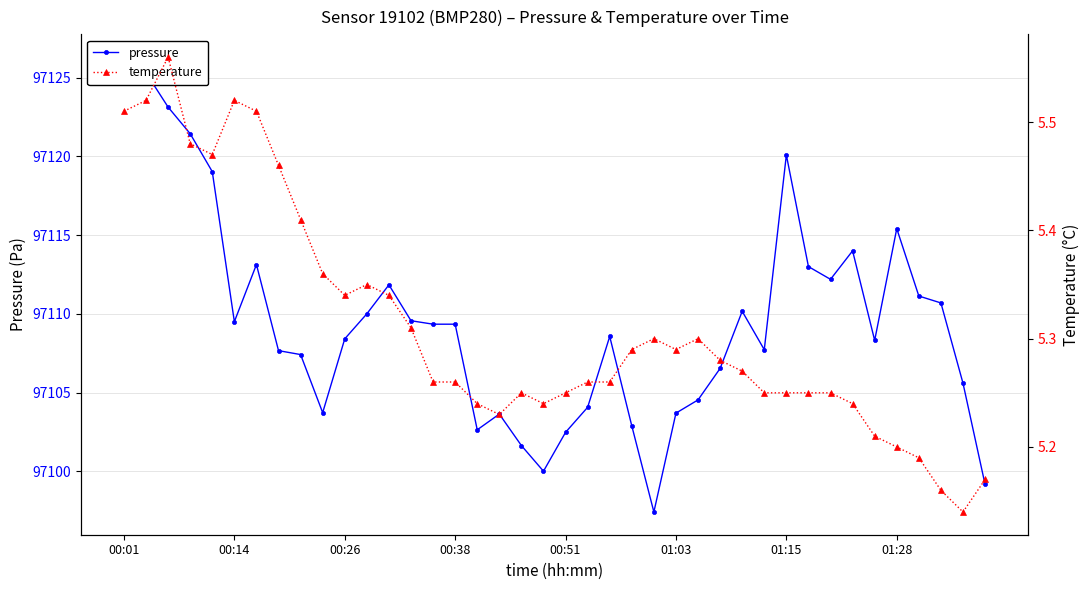

The value of temperature at 18 is 8.8. True or false?

False